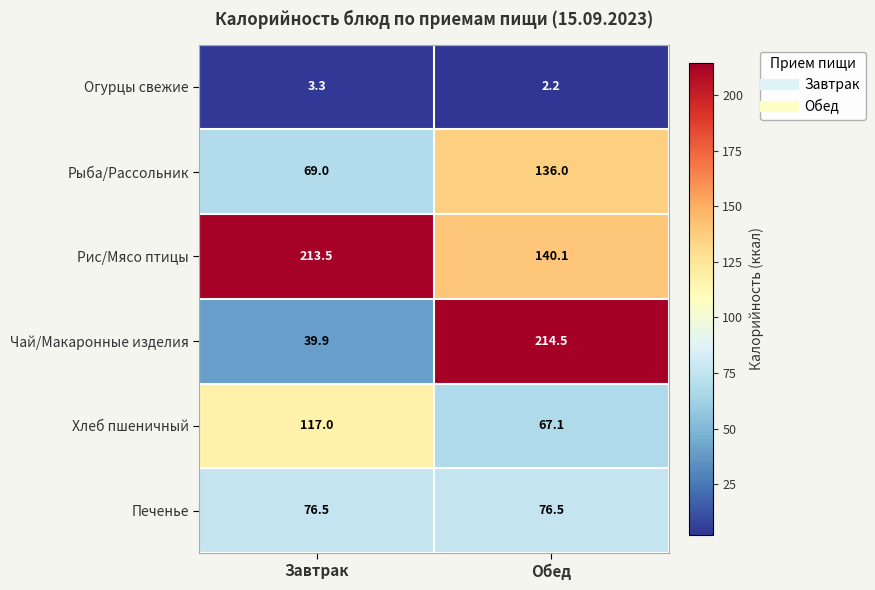

Which series has the widest spread of values?

Чай/Макаронные изделия